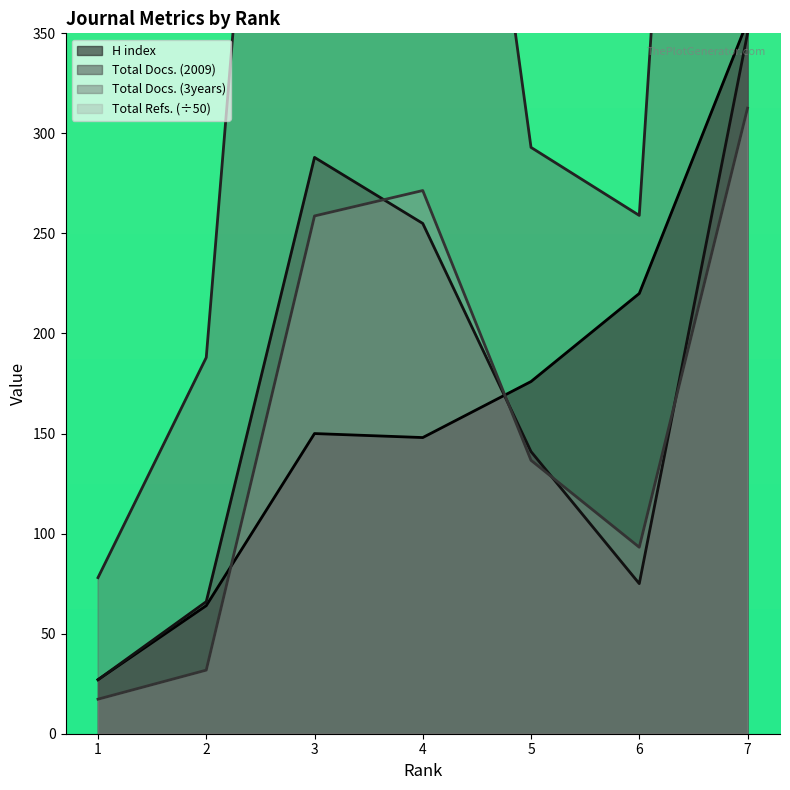

Rank the series by their maximum value, from highest to lowest.

Total Docs. (3years), H index, Total Docs. (2009), Total Refs.